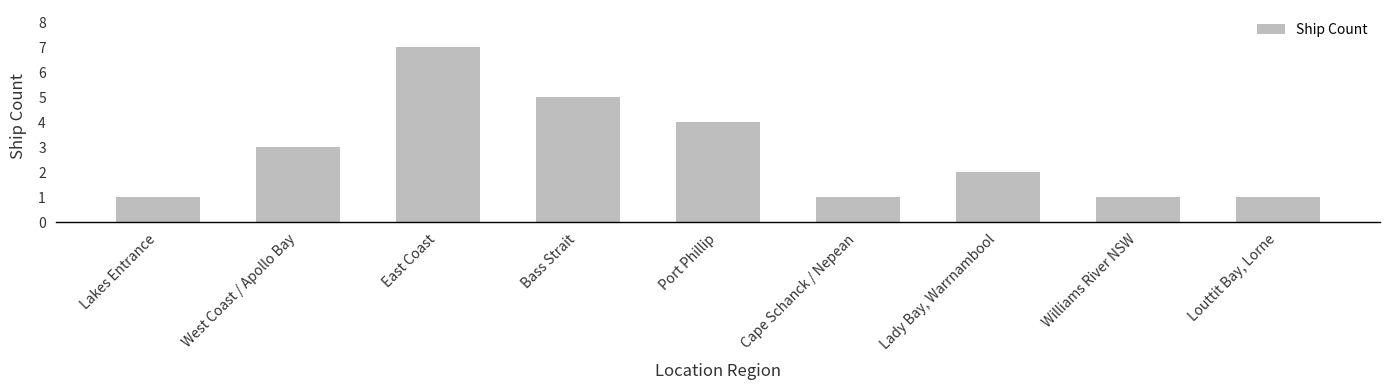

What is the label of the 6th bar from the right?

Bass Strait